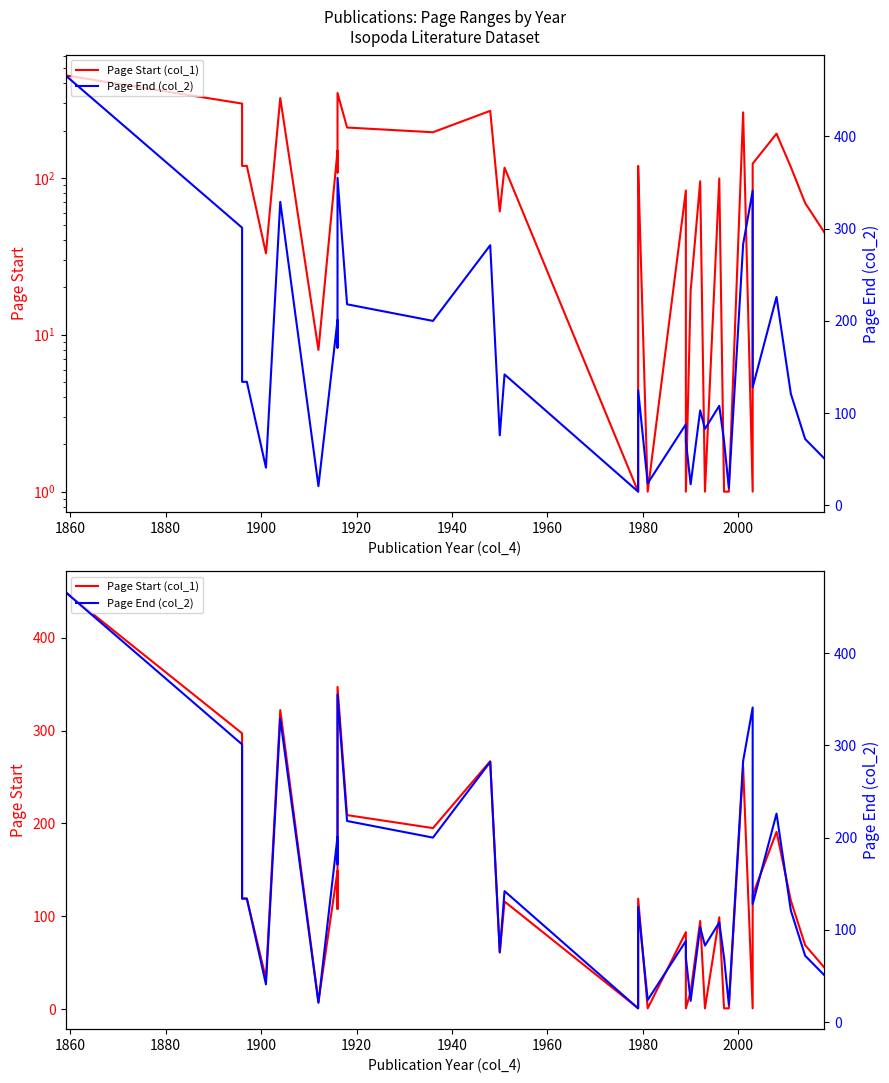

What is the difference between the highest and lowest values at 1960?

13